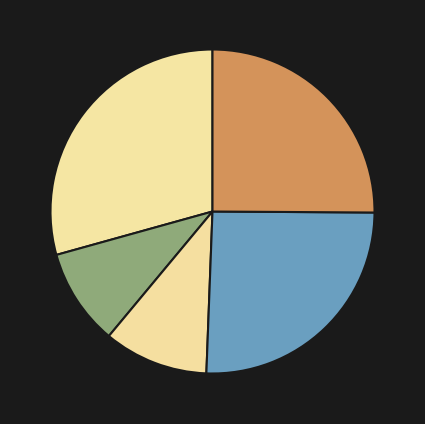

Count the number of slices in the pie.

5